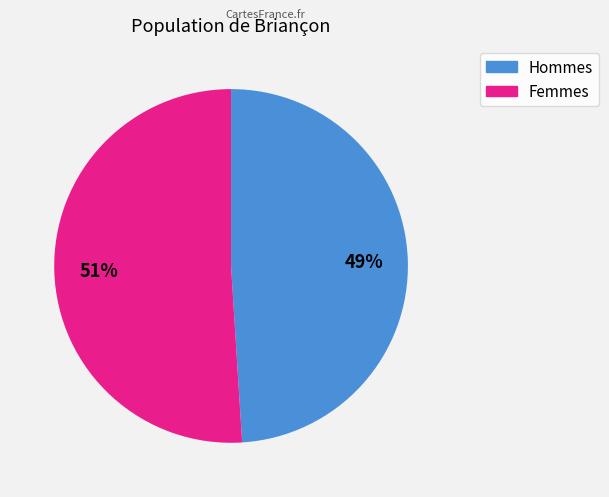

Is there any slice that represents more than half of the pie?

Yes